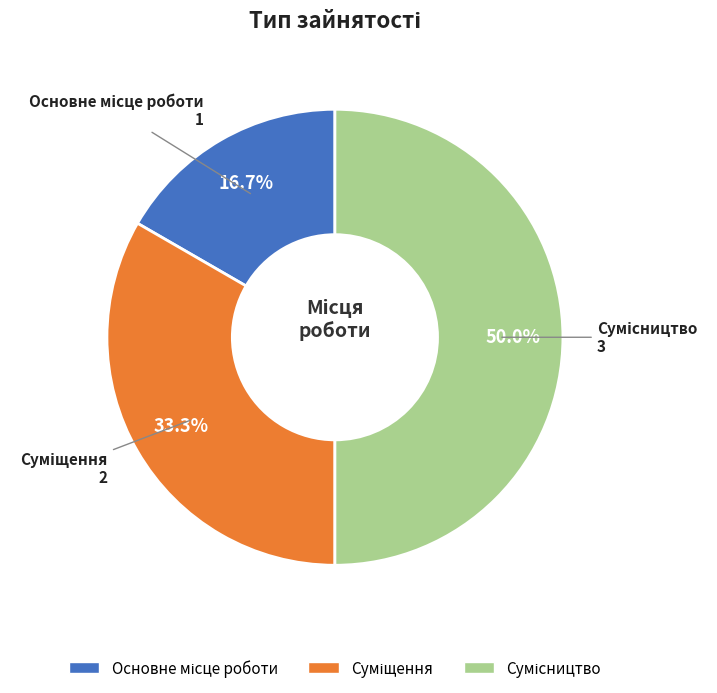

Rank the categories by value from highest to lowest.

Сумісництво, Суміщення, Основне місце роботи